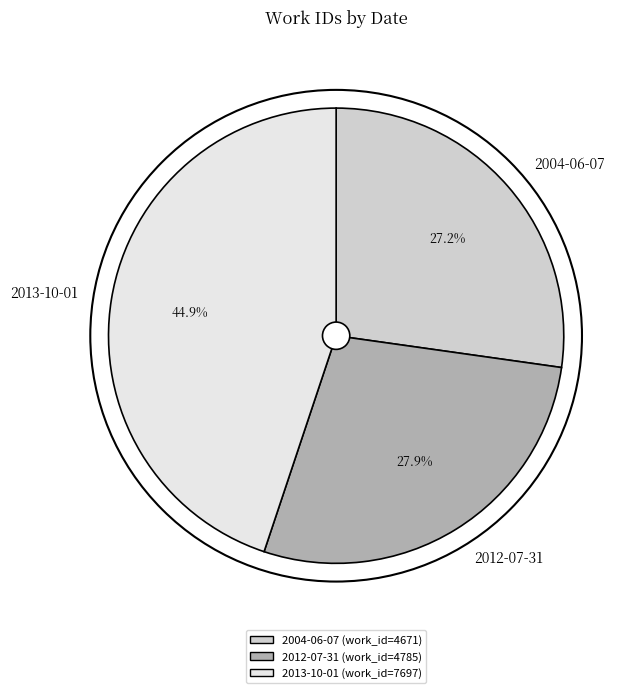

Rank the categories by value from lowest to highest.

2004-06-07, 2012-07-31, 2013-10-01